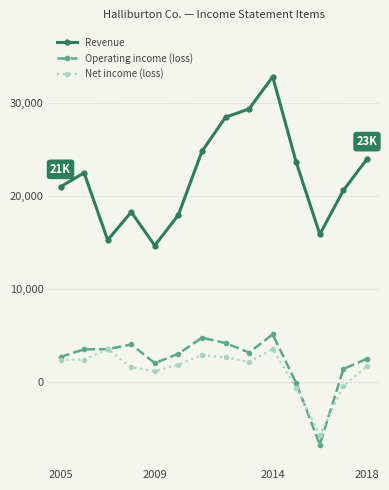

In Operating income (loss), how many points are lower than both neighbors (excluding endpoints)?

3